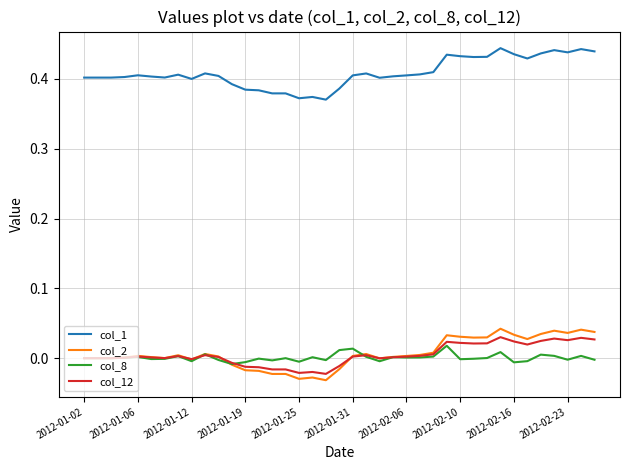

True or false: col_2 and col_1 cross at least once.

False